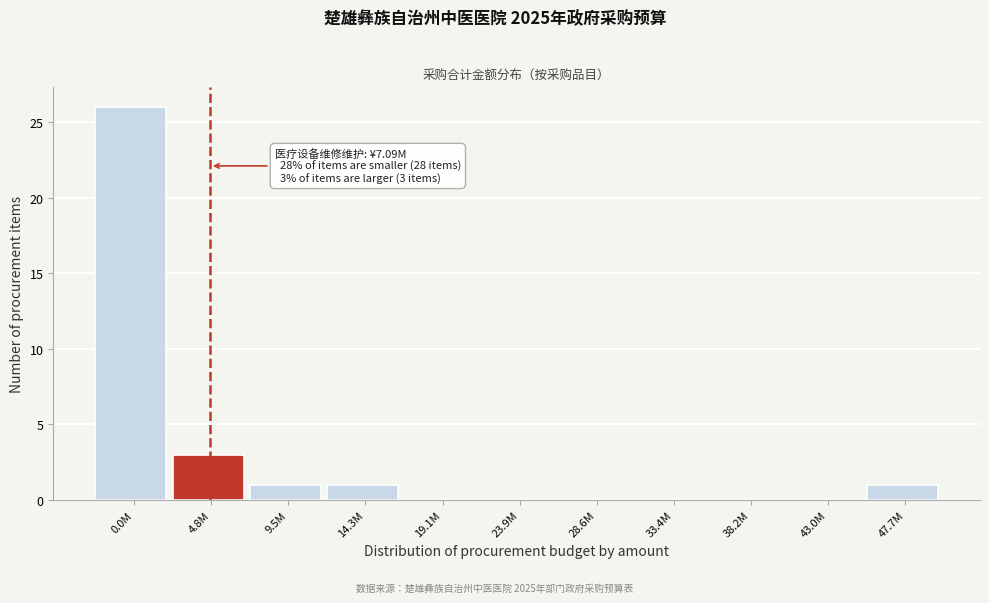

Reading left to right, what are all the values shown in this chart?

0.0M=26	4.8M=3	9.5M=1	14.3M=1	19.1M=0	23.9M=0	28.6M=0	33.4M=0	38.2M=0	43.0M=0	47.7M=1